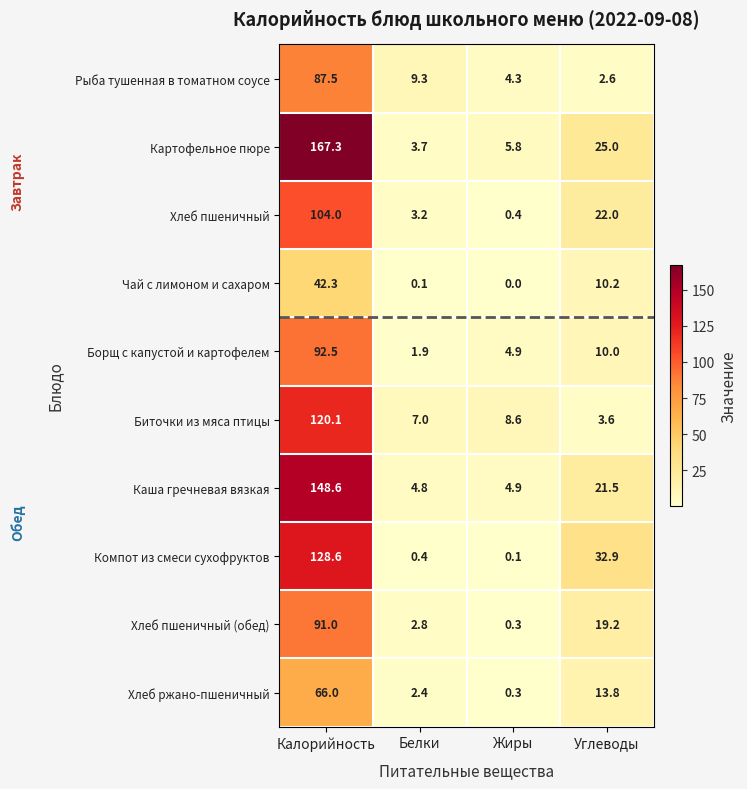

Read the Хлеб ржано-пшеничный value at Углеводы.

13.8